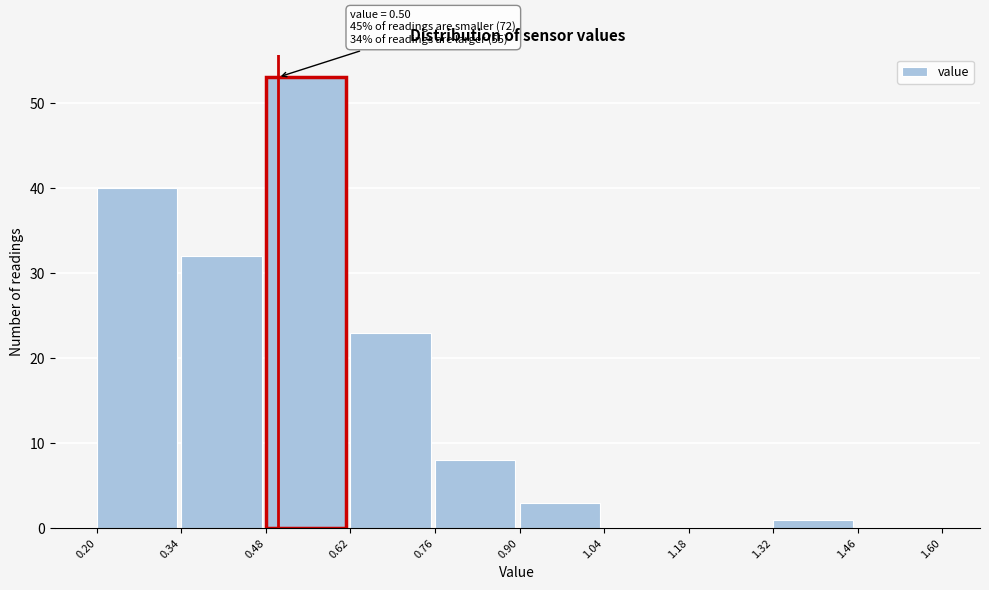

Which range on the x-axis has the tallest bar?

0.48 to 0.62